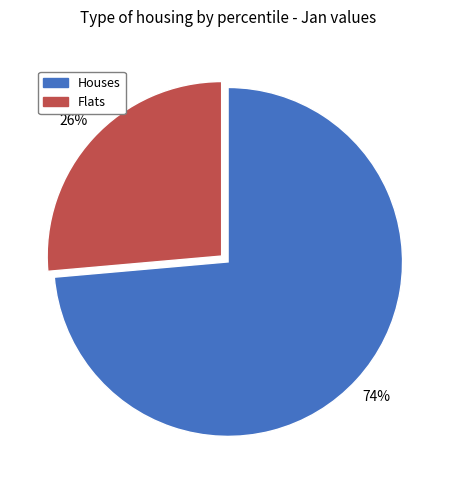

How many segments does this pie chart have?

2